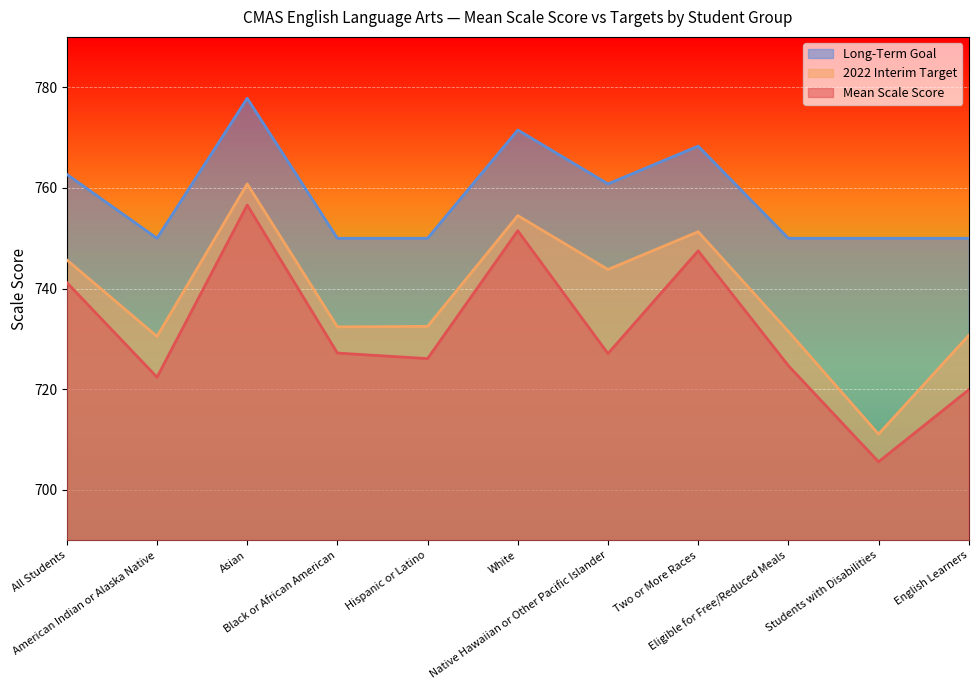

What is the total value across all series at White?

2277.5